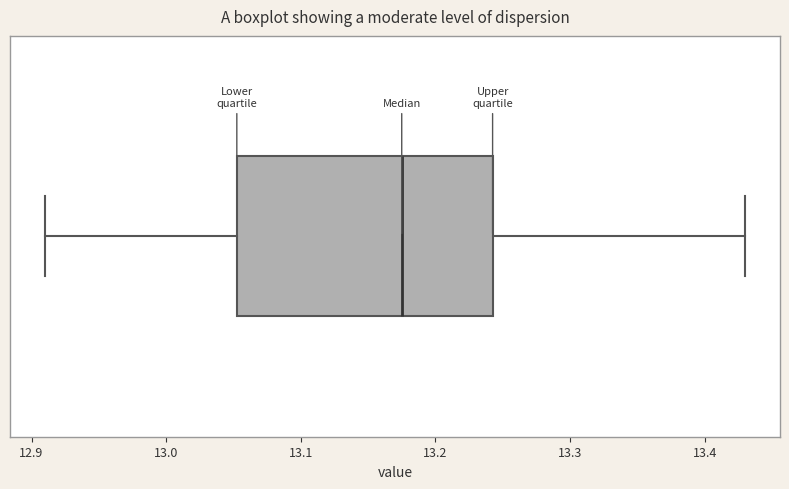

Where is the right edge of the box on the x-axis? The values are not printed on the chart, so give them approximately, as read against the axis.

13.24